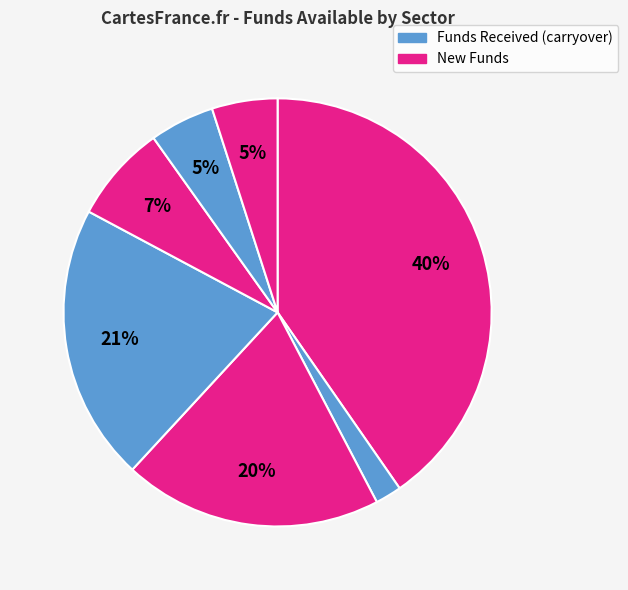

Count the number of slices in the pie.

7